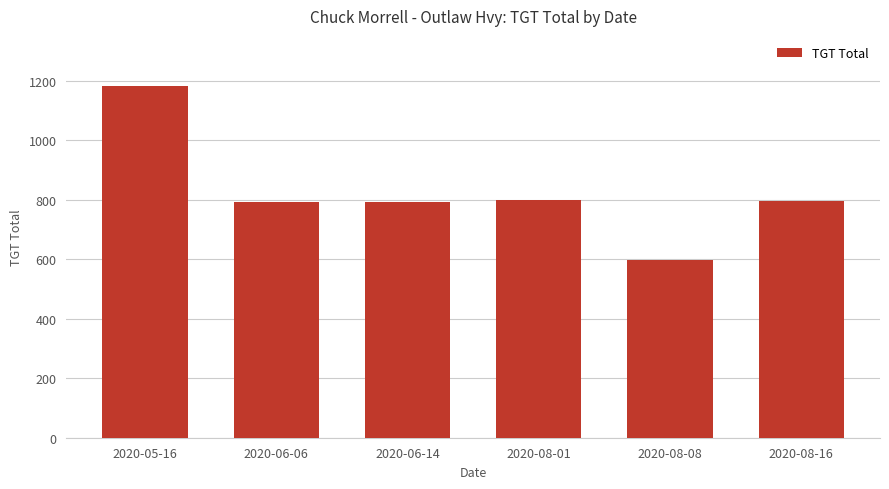

Approximately how many times larger is the value at 2020-06-14 compared to 2020-08-16?

1.0